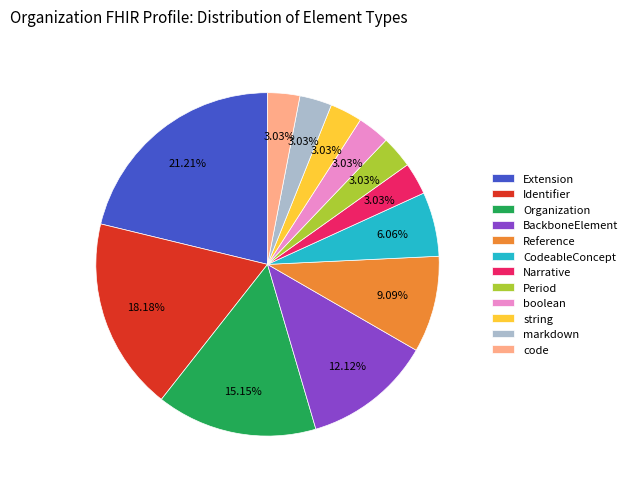

To the nearest percent, what percentage of the pie is BackboneElement?

12%